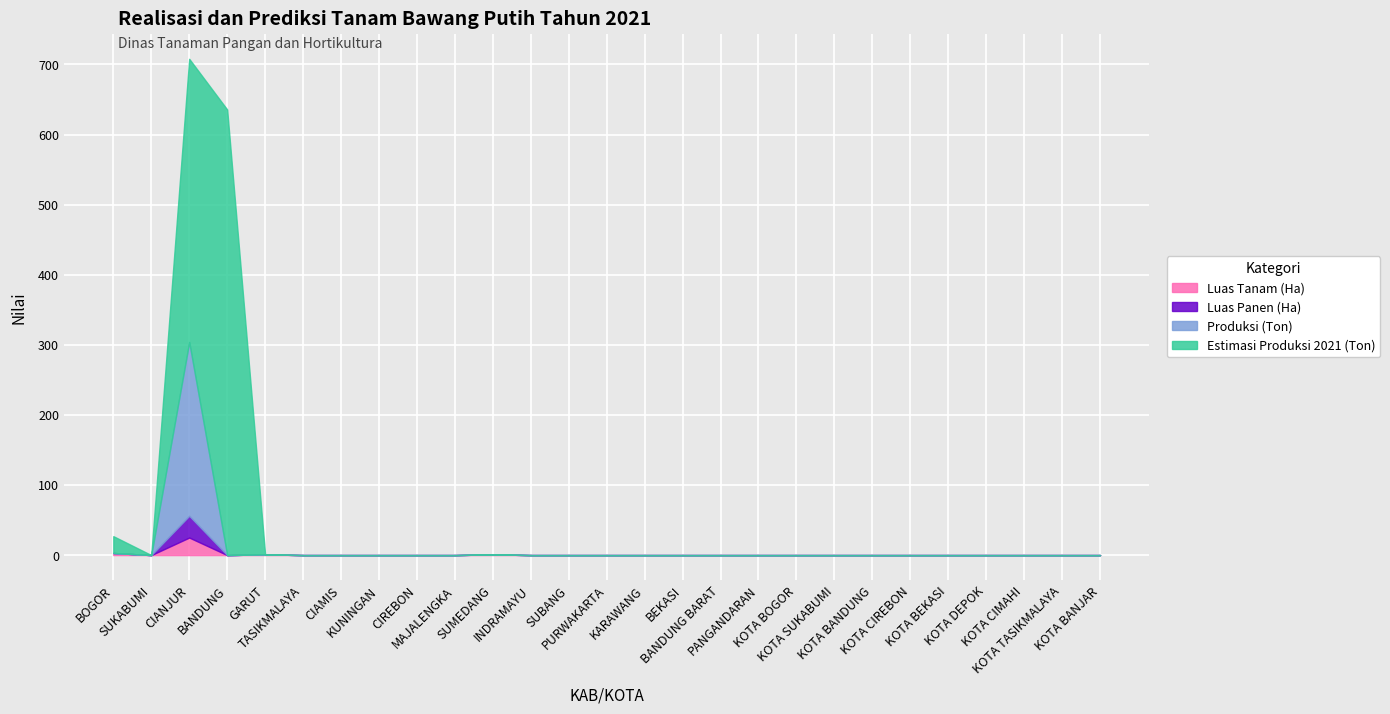

Which series has the largest range (max minus min)?

Estimasi Produksi 2021 (Ton)